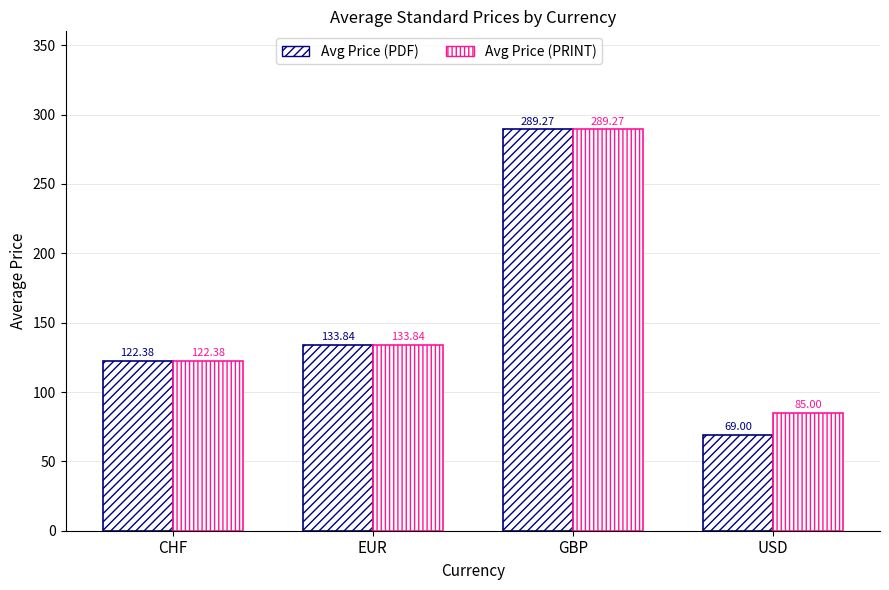

Is it true that Avg Price (PDF) equals 28.3 at USD?

False